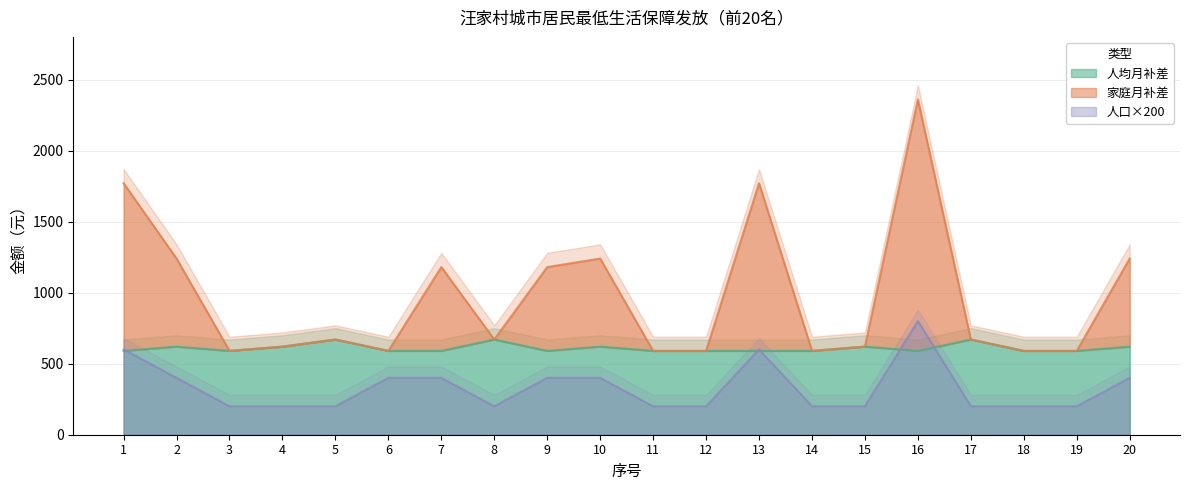

Where is 家庭月补差 nearest to the value 1475?

2